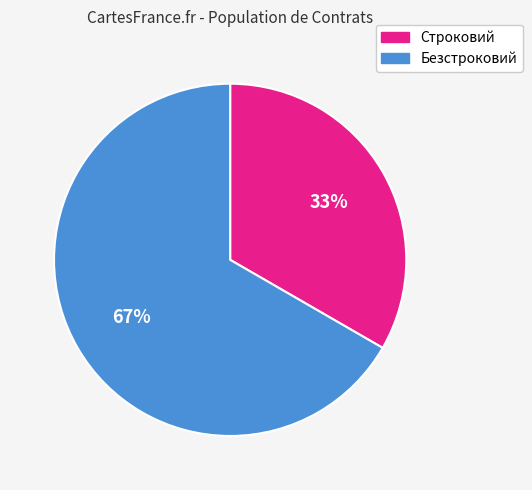

To the nearest percent, what is the average slice percentage?

50%